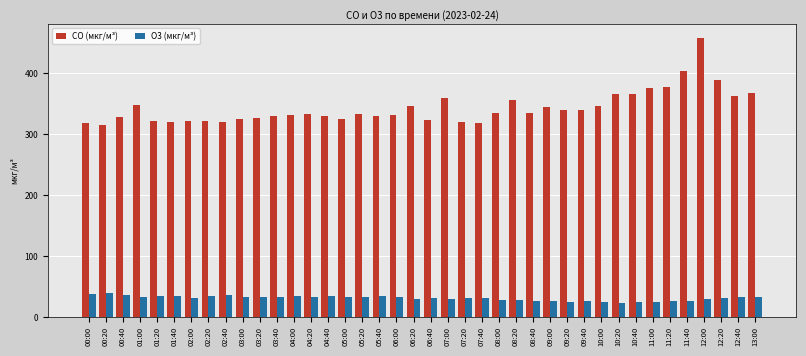

What is the greatest value displayed?

457.4